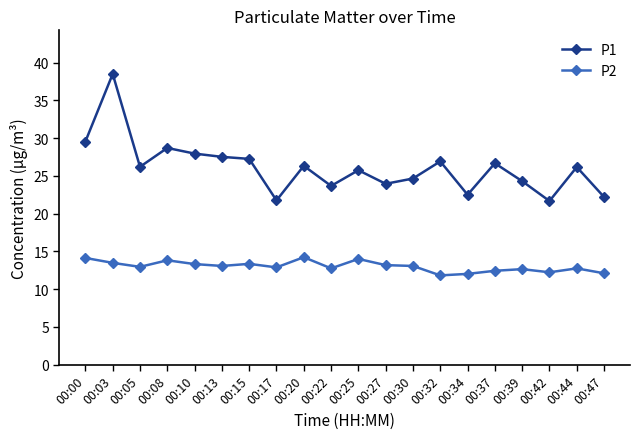

What is the minimum value for P1?

21.7